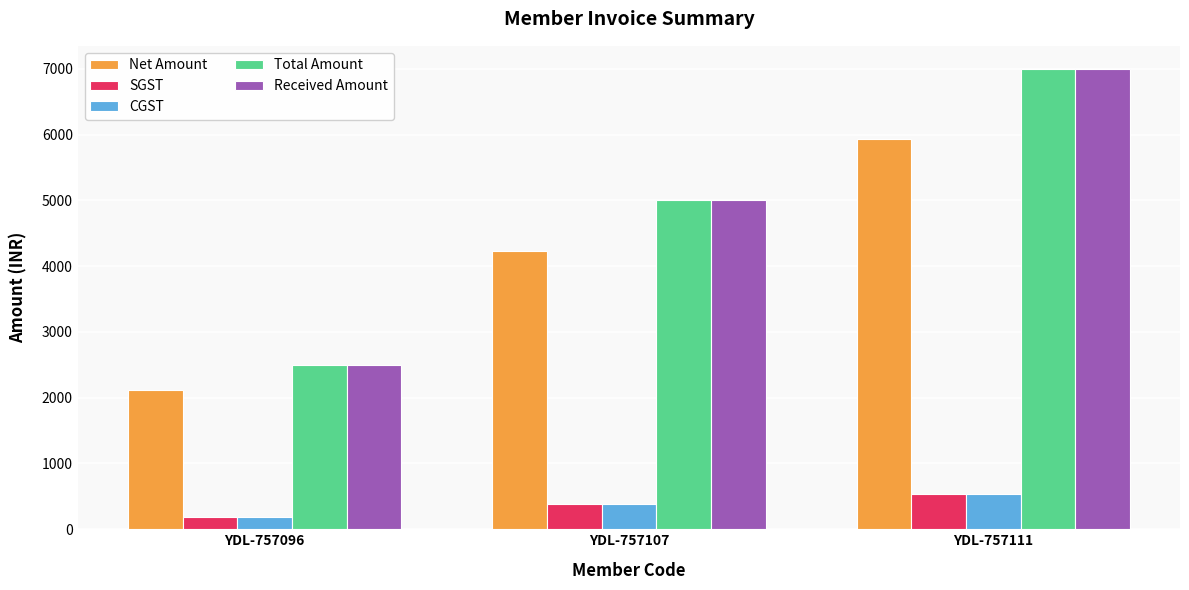

Reading left to right, transcribe all the data shown in this chart.

Net Amount: YDL-757096=2118.6	YDL-757107=4237.3	YDL-757111=5932.2
SGST: YDL-757096=190.7	YDL-757107=381.4	YDL-757111=533.9
CGST: YDL-757096=190.7	YDL-757107=381.4	YDL-757111=533.9
Total Amount: YDL-757096=2500.0	YDL-757107=5000.0	YDL-757111=7000.0
Received Amount: YDL-757096=2500.0	YDL-757107=5000.0	YDL-757111=7000.0